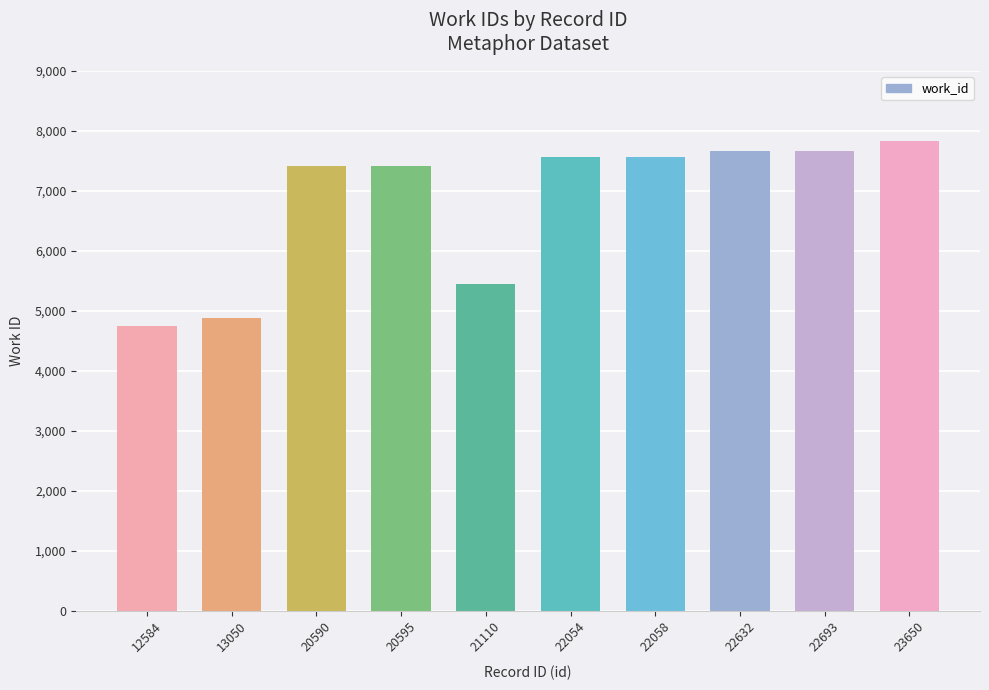

Which category has the lowest value across all series?

12584